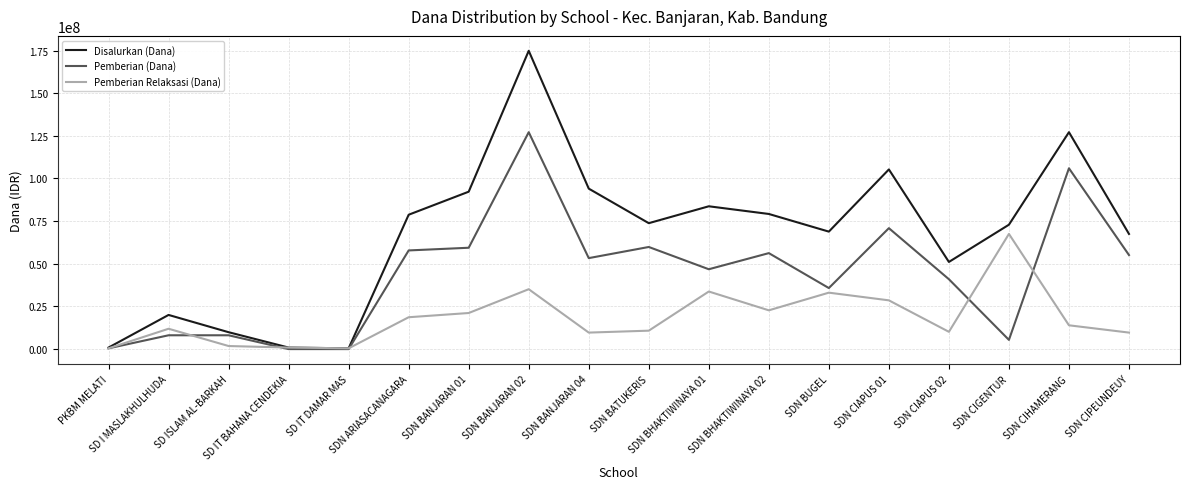

Rank the series by their average value, from highest to lowest.

Disalurkan (Dana), Pemberian (Dana), Pemberian Relaksasi (Dana)